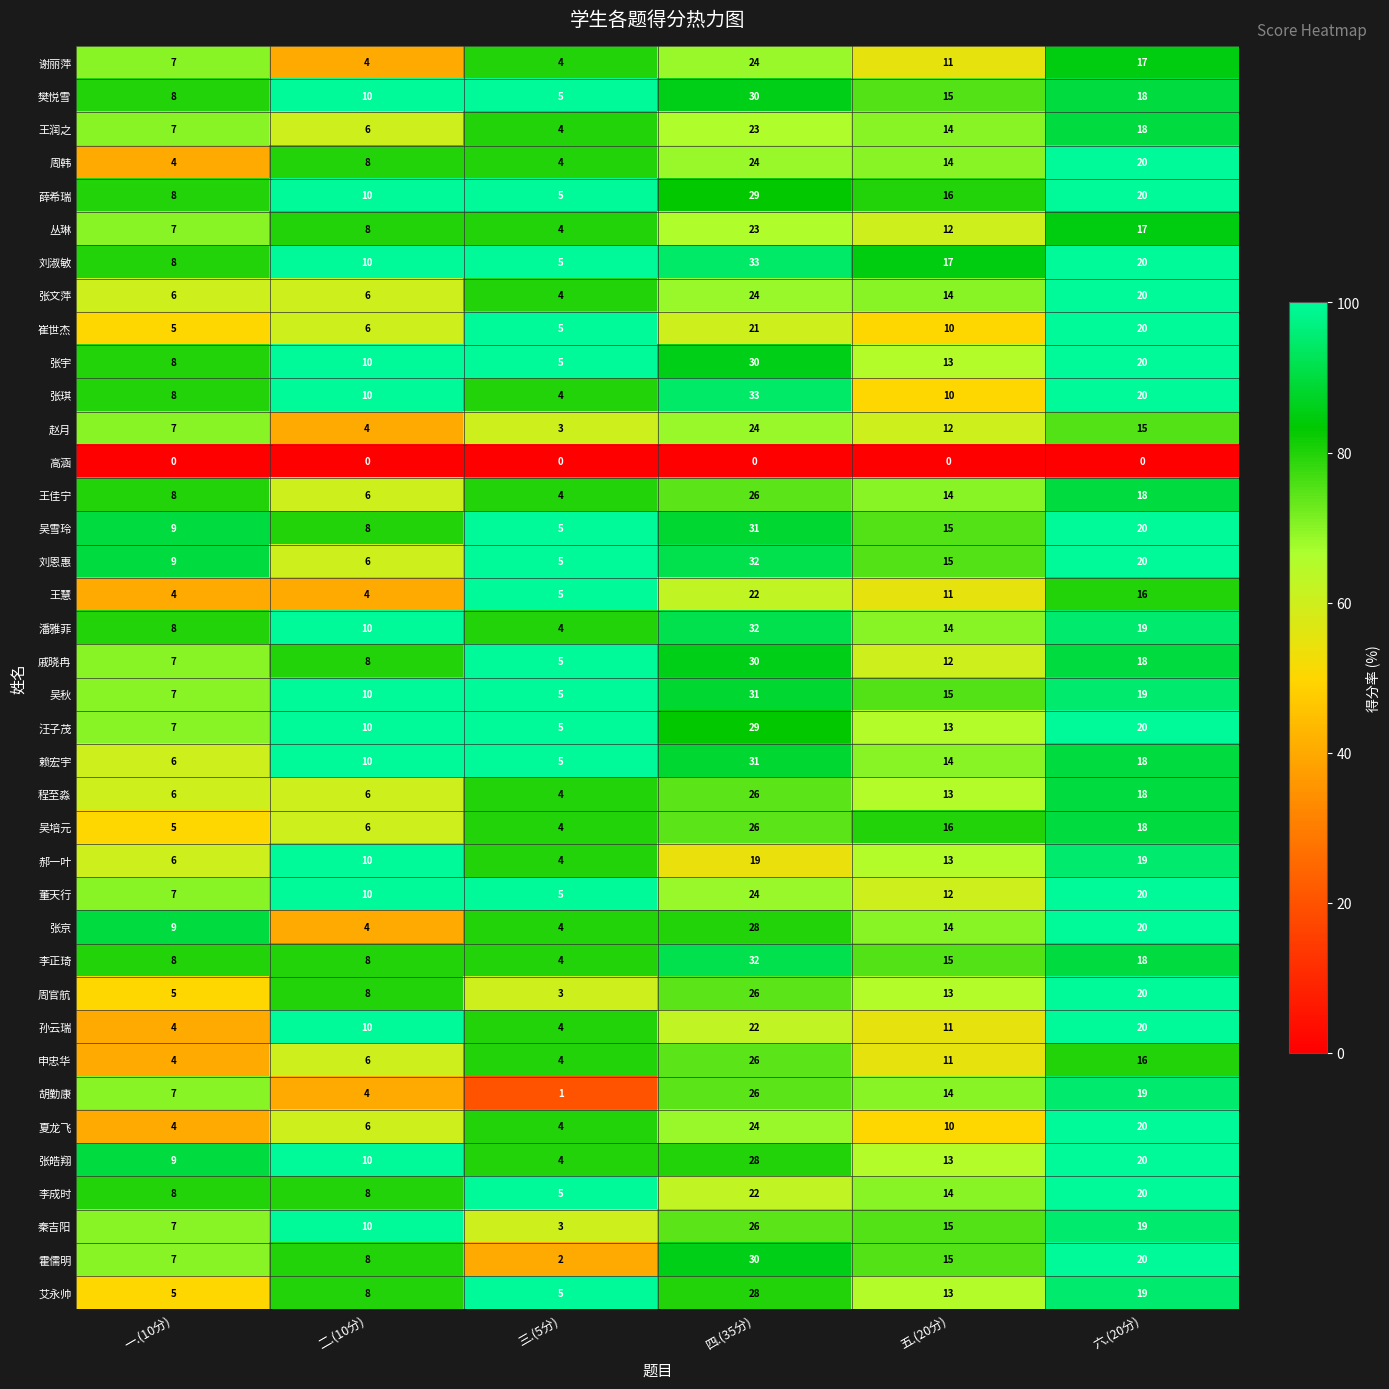

What value does the 吴雪玲 series have at 四.(35分)?

31